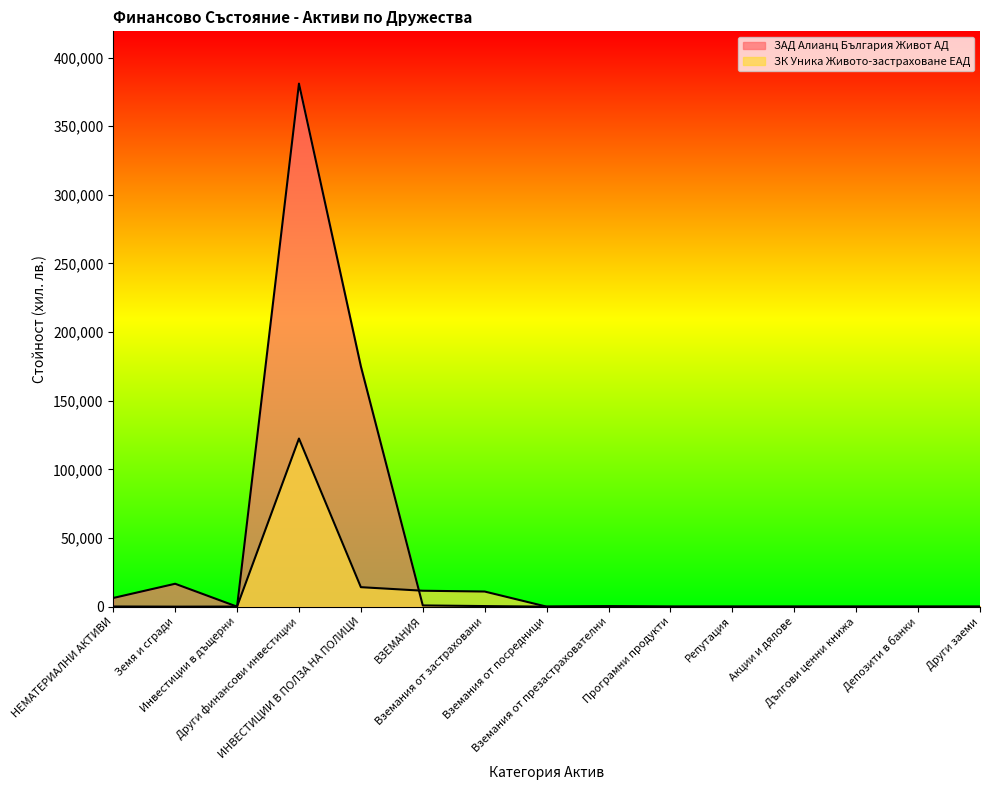

How many intersections are there between ЗАД Алианц България Живот АД and ЗК Уника Живото-застраховане ЕАД?

3